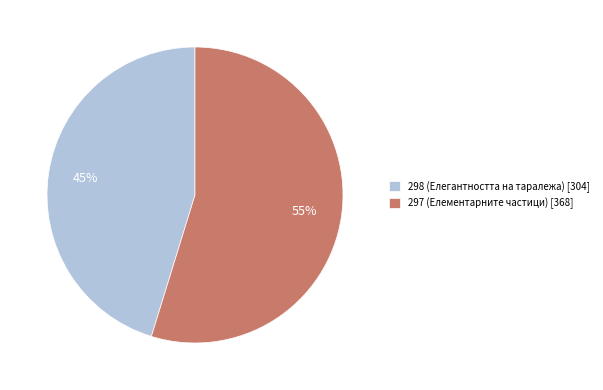

To the nearest percent, what is the difference between the 297 (Елементарните частици) and 298 (Елегантността на таралежа) slice percentages?

10%